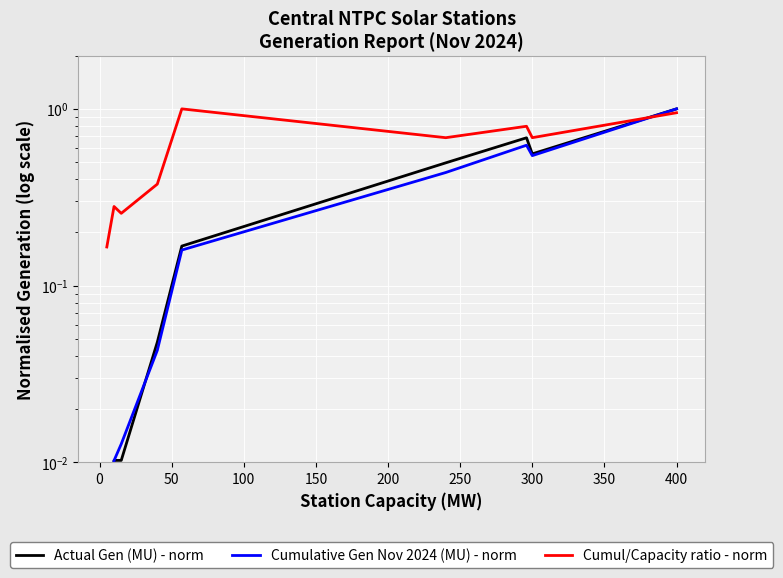

What are all the series names shown in the legend?

Actual Gen (MU) - norm, Cumulative Gen Nov 2024 (MU) - norm, Cumul/Capacity ratio - norm